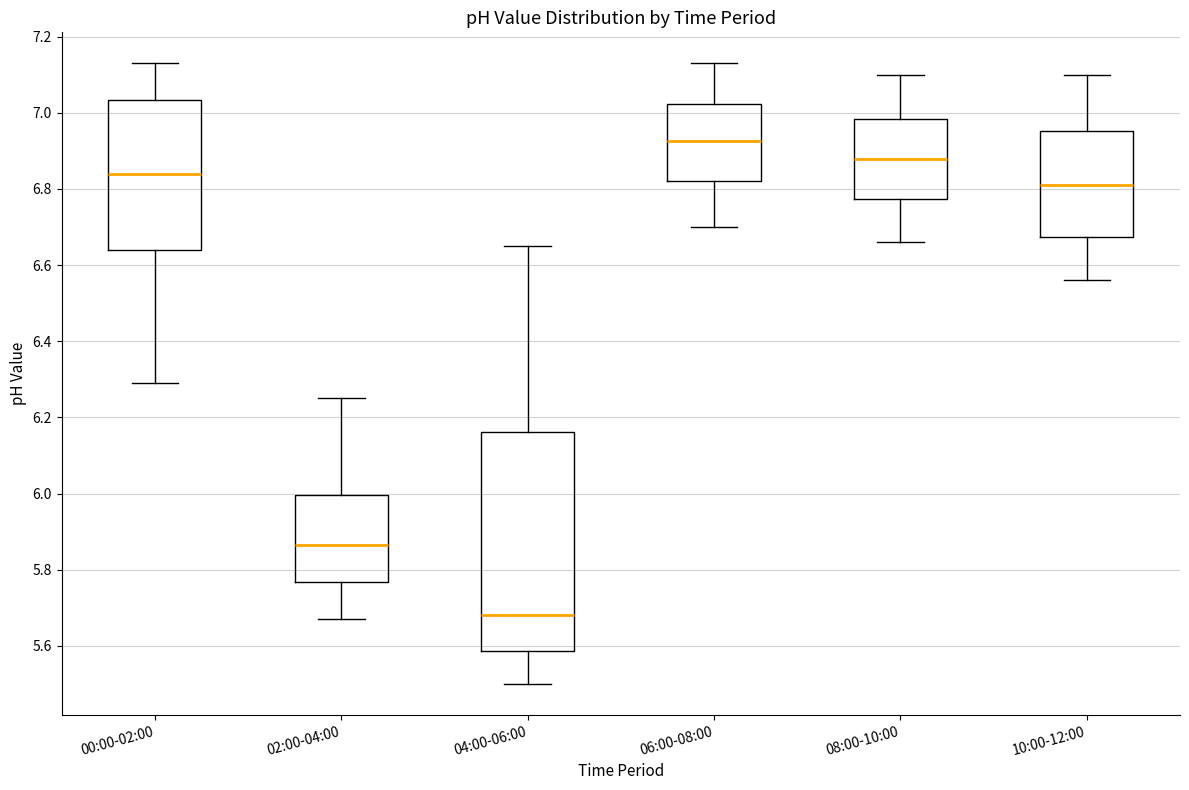

Which box's median line is the highest?

06:00-08:00